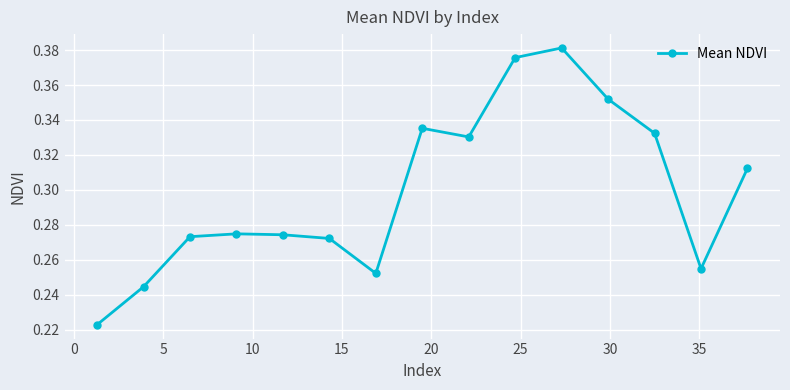

How many values are between 0 and 1?

15